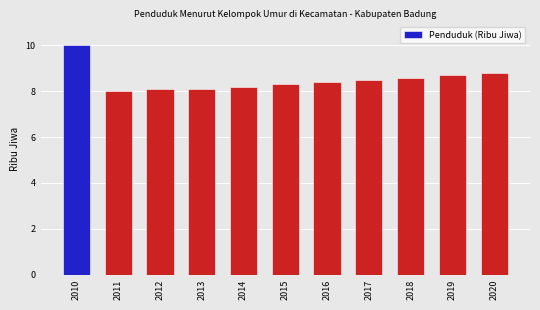

How many bars are there in total?

11